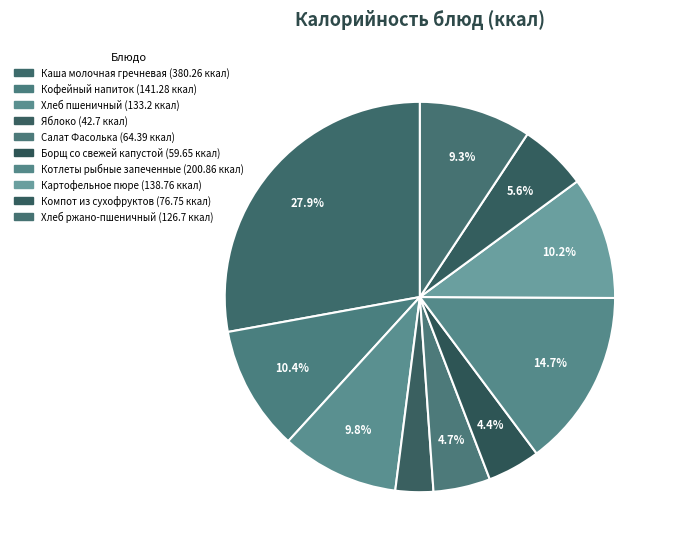

How many slices are in this pie chart?

10